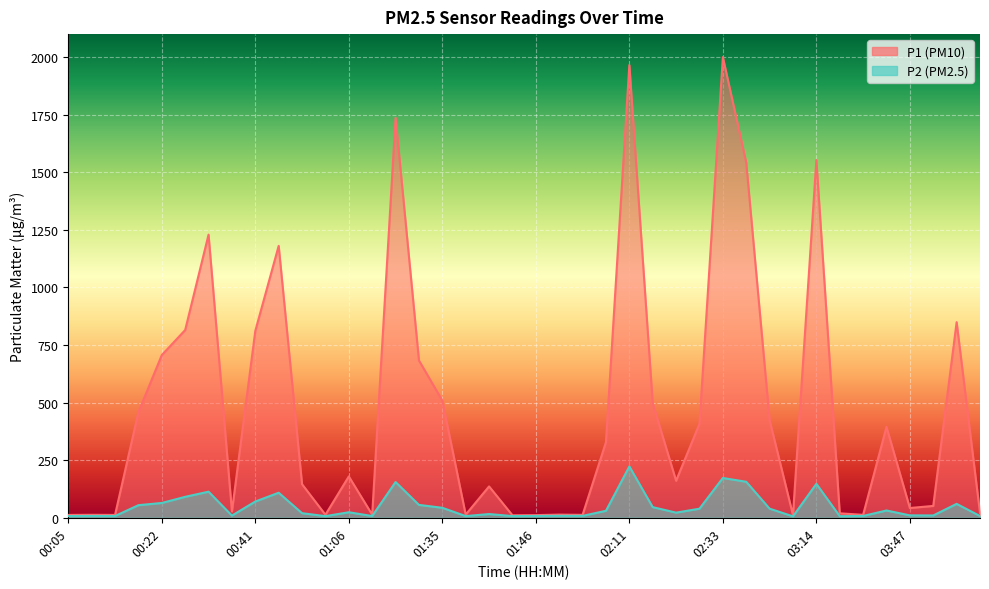

Reading left to right, list all the values displayed in this chart.

P1: 12.3	12.9	12.3	458.6	706.5	815.1	1229.3	27.5	811.5	1180.7	145.8	13.2	179.5	13.6	1736.8	683.1	508.6	13.7	136.2	10.9	11.5	13.8	12.7	328.4	1965.7	497.3	160.9	407.6	1999.9	1542.2	424.1	11.8	1553.2	19.4	12.8	394.5	42.5	51.5	849.3	20.6
P2: 7.5	7.9	7.7	54.7	64.3	91.0	113.3	9.6	70.6	108.8	19.9	7.2	24.0	7.6	155.3	56.0	43.4	7.3	16.2	7.4	7.9	8.4	8.2	30.4	222.9	46.2	22.4	39.5	172.8	156.3	39.5	6.2	147.4	7.0	8.0	31.7	10.5	10.1	60.5	7.6